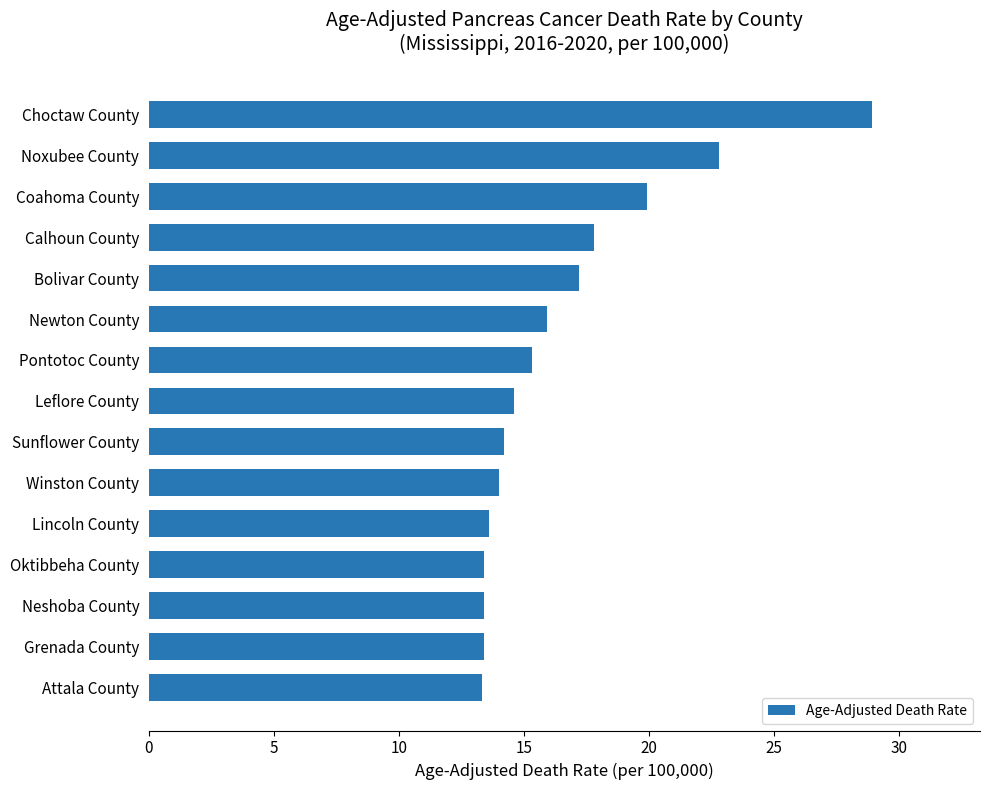

Are the bars horizontal?

Yes